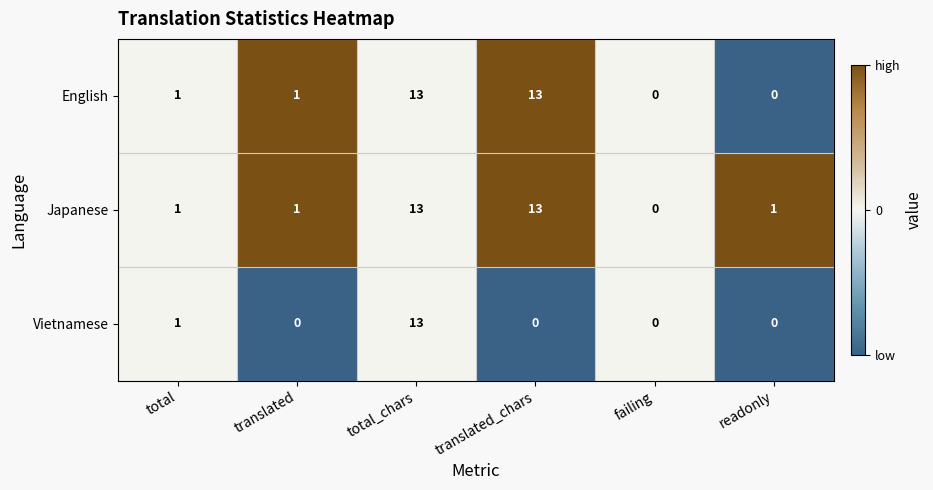

Where is Vietnamese nearest to the value 6?

total